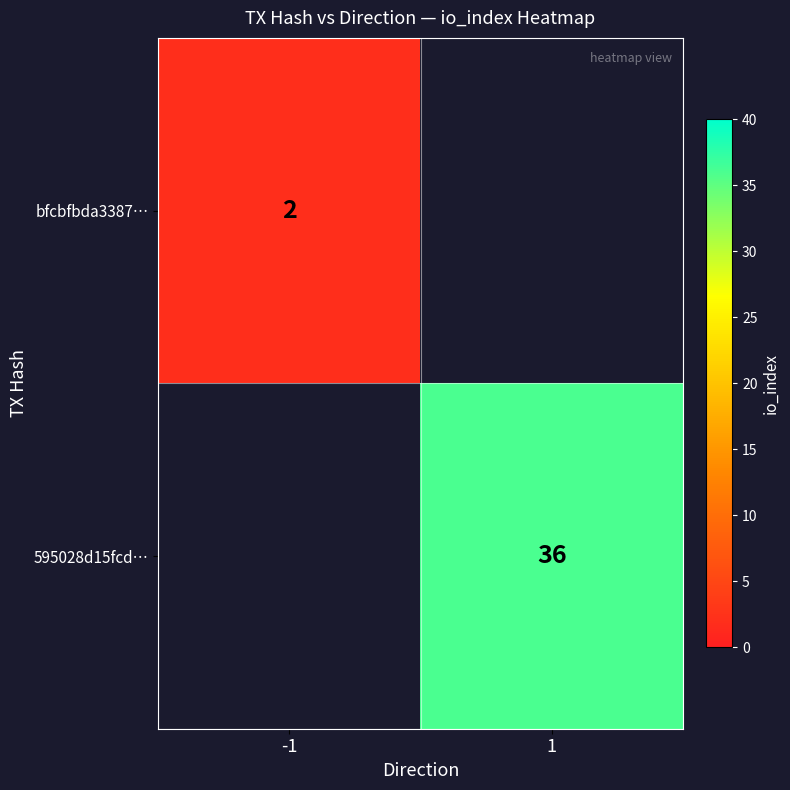

Is it true that 595028d15fcd… equals 36 at 1?

True